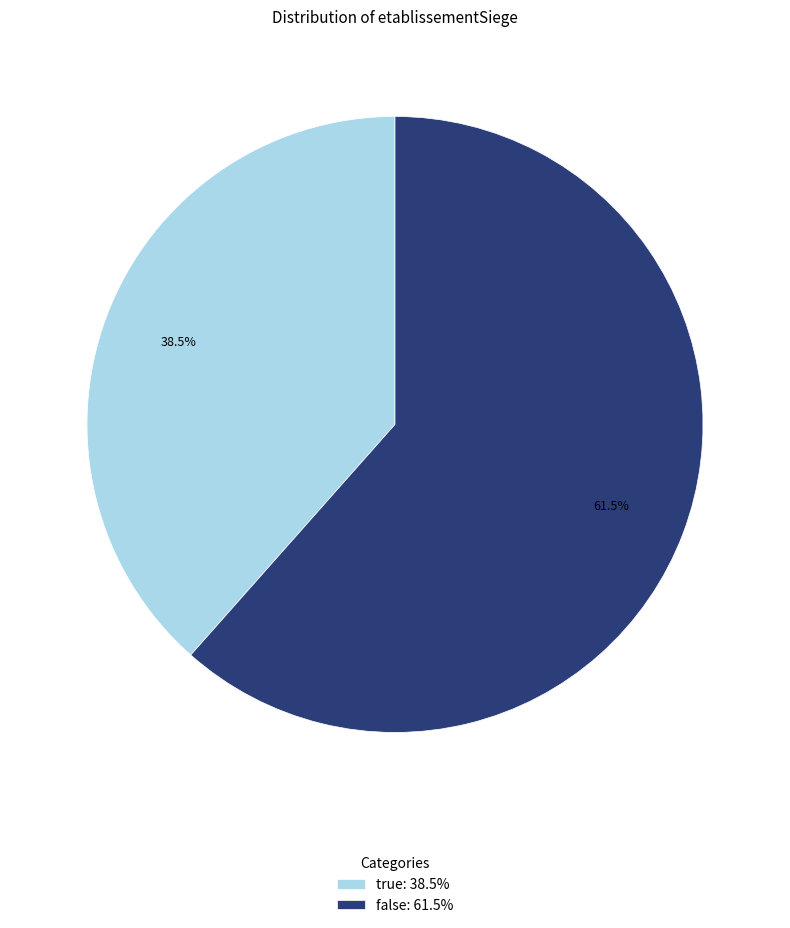

Rank the categories by value from highest to lowest.

false, true